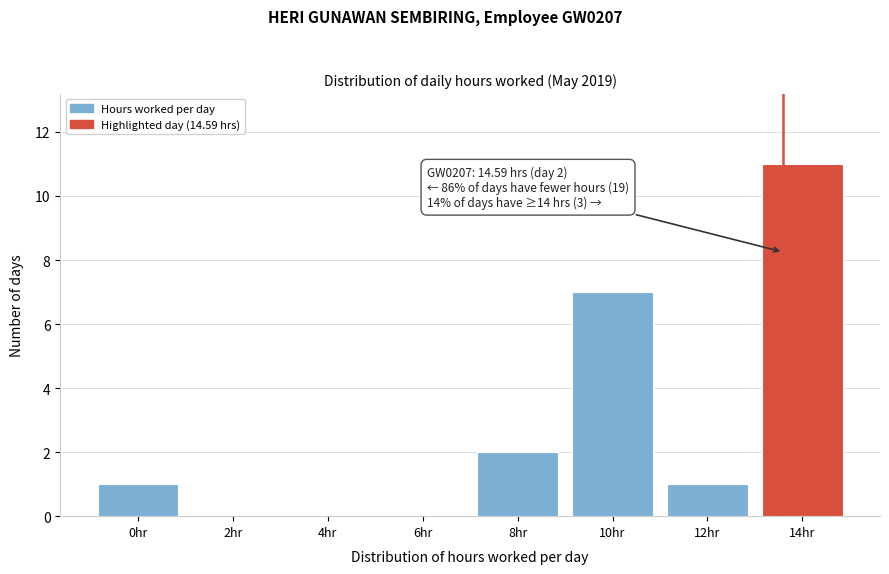

Reading left to right, transcribe all the data shown in this chart.

0hr=1	2hr=0	4hr=0	6hr=0	8hr=2	10hr=7	12hr=1	14hr=11